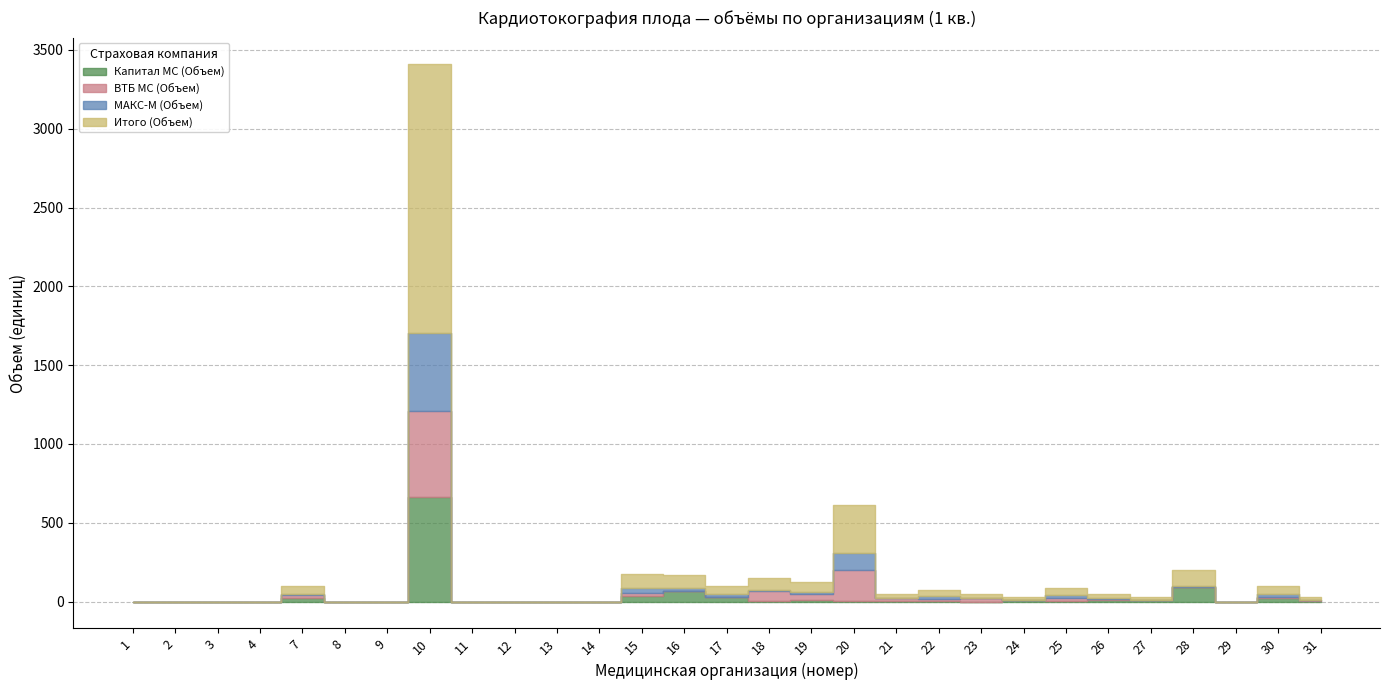

Does the chart have visible grid lines?

Yes